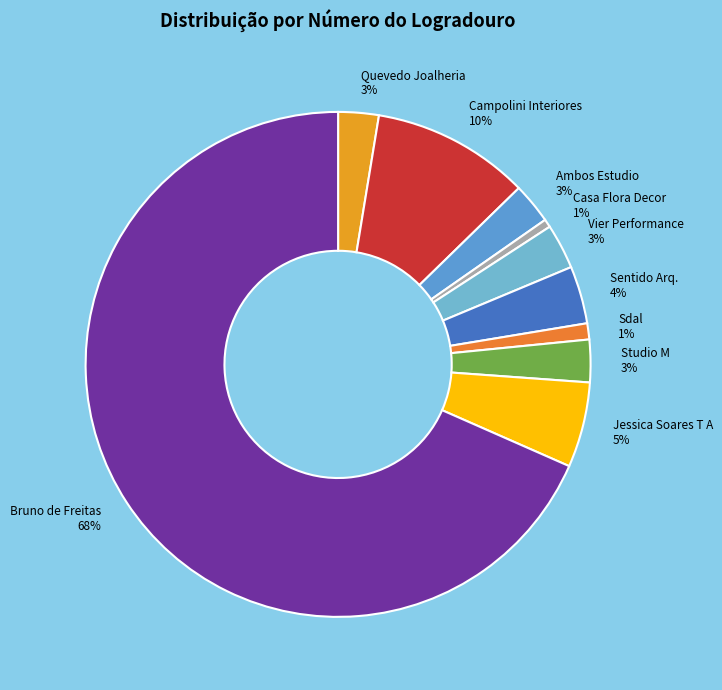

Between Jessica Soares T A and Studio M, which is larger?

Jessica Soares T A